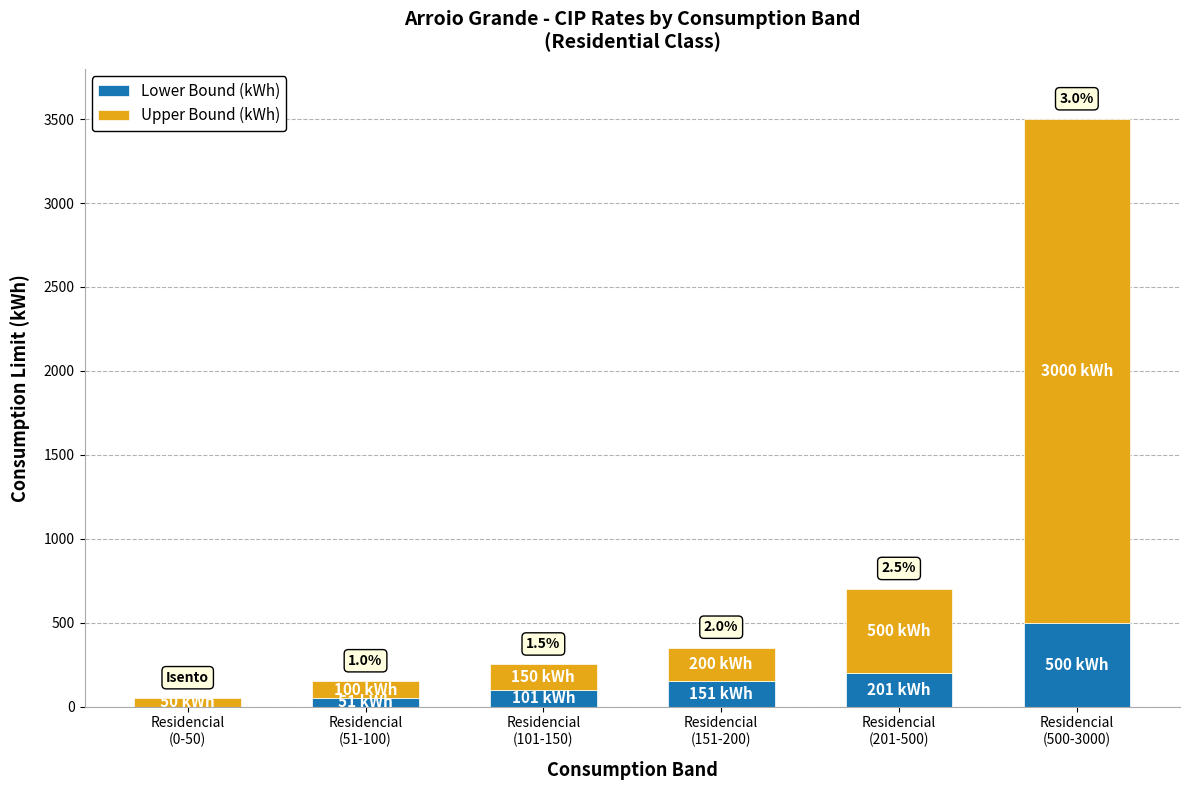

What is the highest value of the Lower Bound (kWh) series?

500